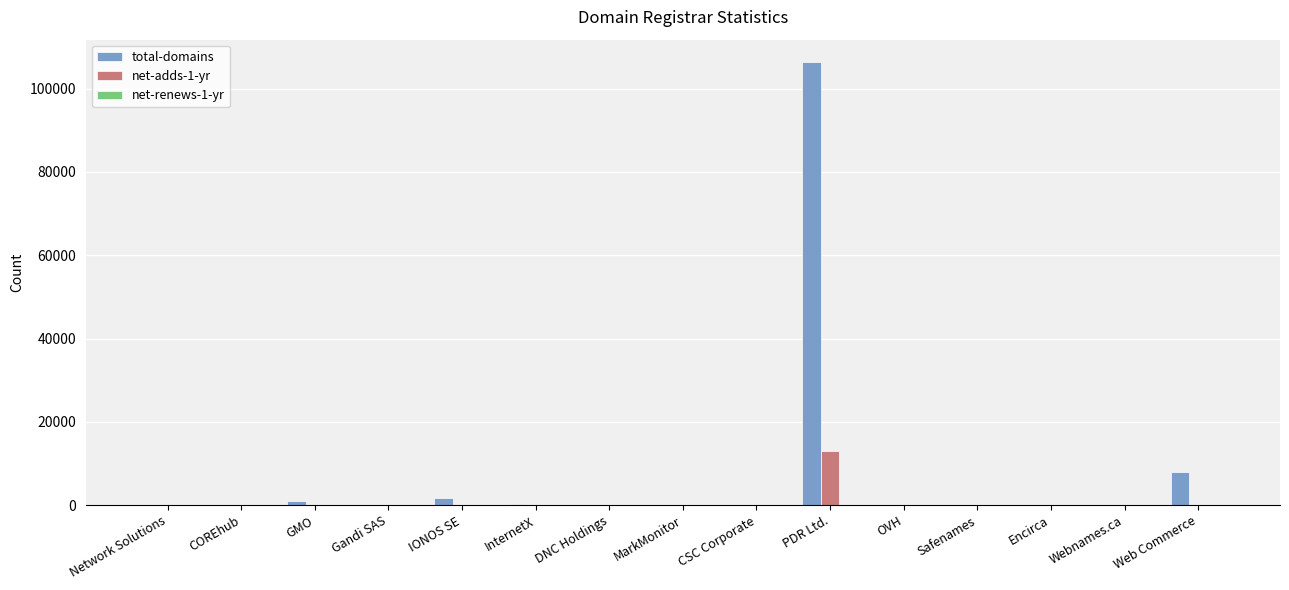

Which label corresponds to the largest value in the chart?

PDR Ltd.